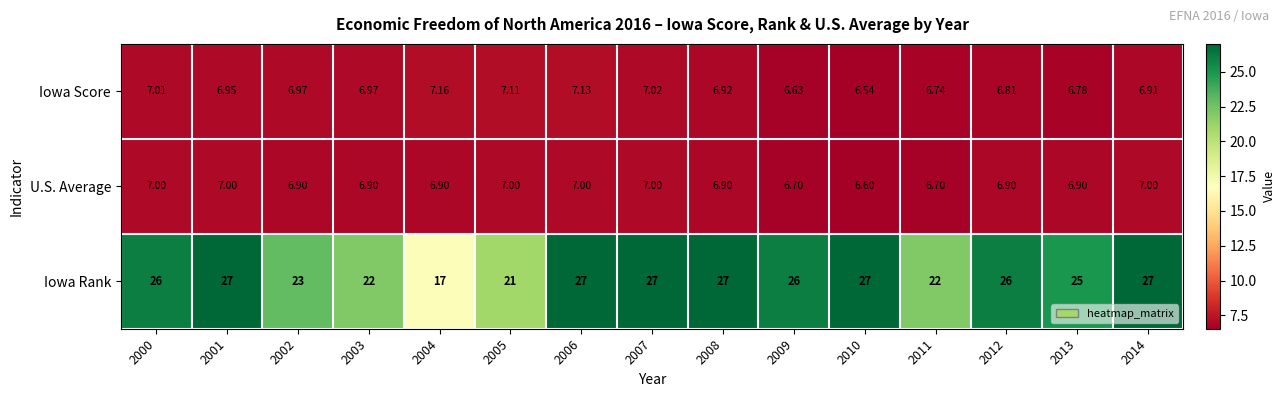

Between 2001 and 2011, which series saw the biggest shift?

Iowa Rank